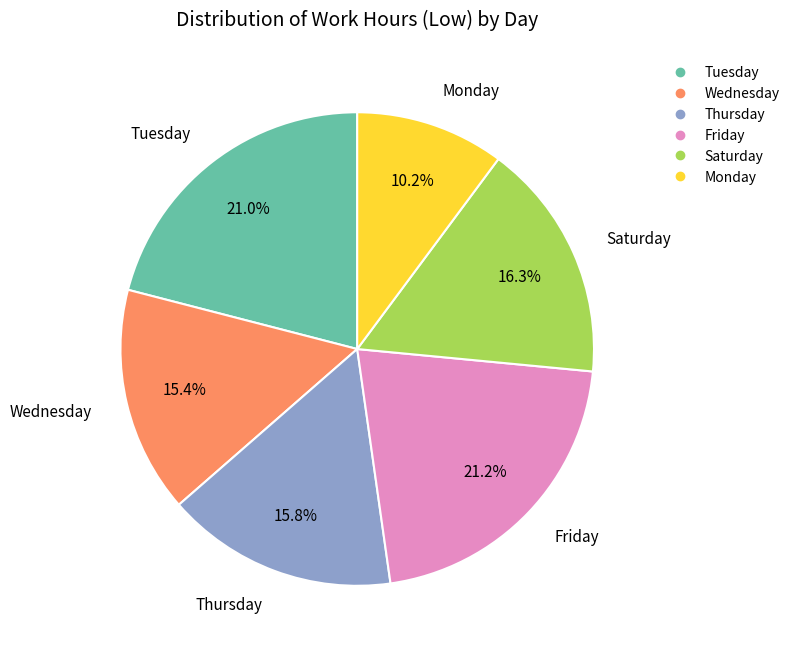

Is there a majority slice in this chart?

No